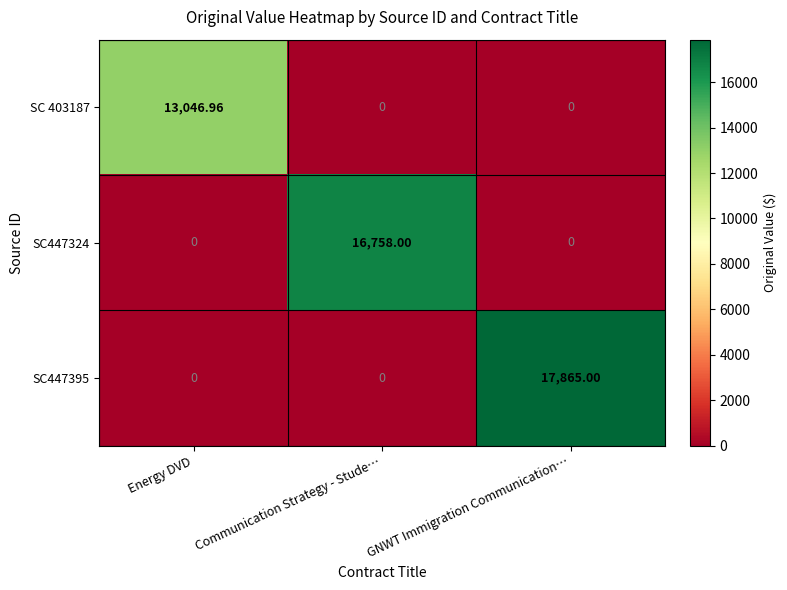

At which category is the sum across all series the highest?

GNWT Immigration Communication…